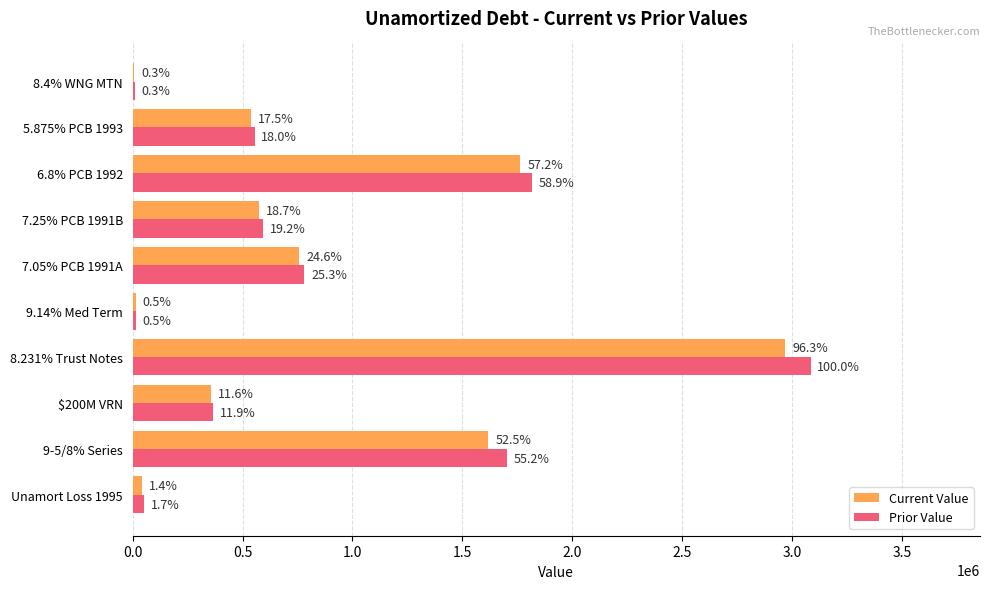

Rank the series by their maximum value, from lowest to highest.

Current Value, Prior Value